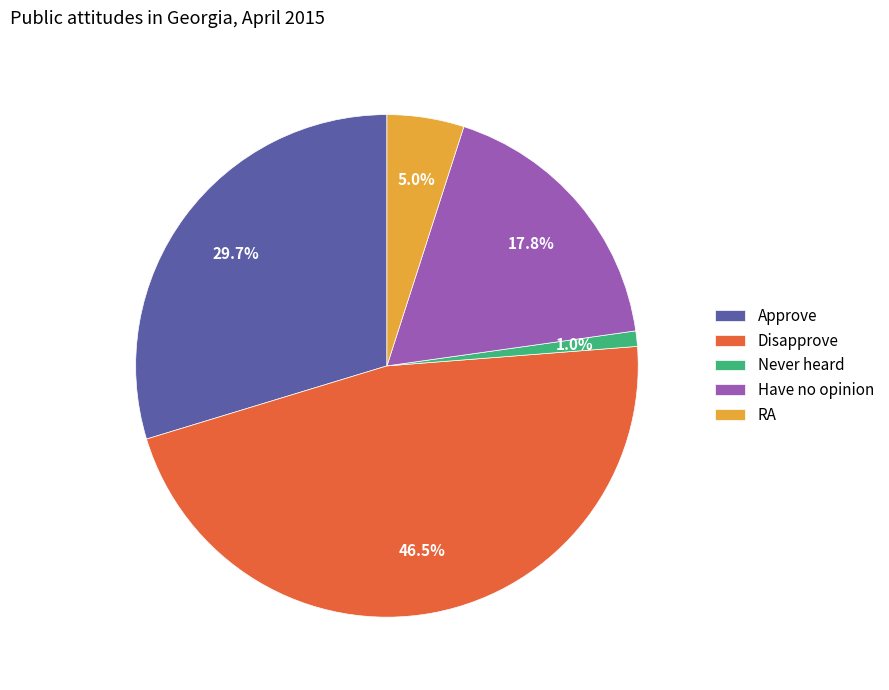

To the nearest percent, what is the difference between the Never heard and Disapprove slice percentages?

46%